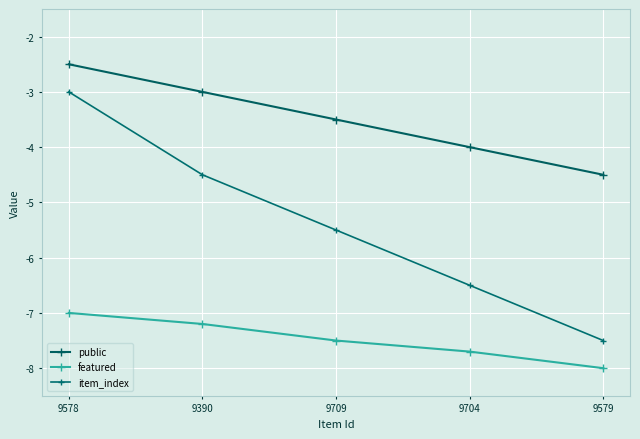

At which label is public closest to -3?

9390